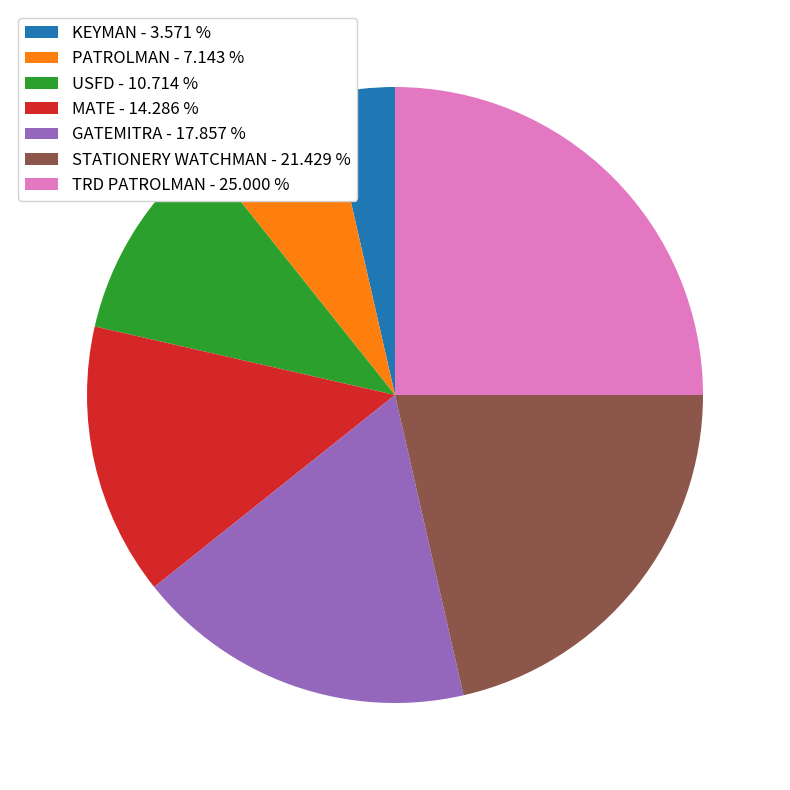

Approximately how many times larger is the value at USFD - 10.714 % compared to PATROLMAN - 7.143 %?

1.5